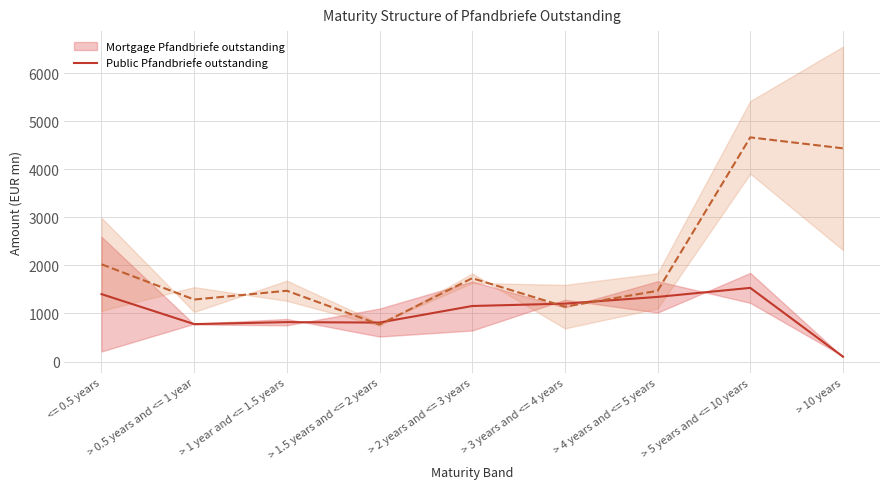

Reading left to right, transcribe all the data shown in this chart.

Mortgage Pfandbriefe outstanding (center): <= 0.5 years=1403.5	> 0.5 years and <= 1 year=779.1	> 1 year and <= 1.5 years=820.1	> 1.5 years and <= 2 years=811.1	> 2 years and <= 3 years=1156.0	> 3 years and <= 4 years=1205.4	> 4 years and <= 5 years=1345.3	> 5 years and <= 10 years=1533.0	> 10 years=102.5
Public Pfandbriefe outstanding (center): <= 0.5 years=2024.2	> 0.5 years and <= 1 year=1290.4	> 1 year and <= 1.5 years=1473.3	> 1.5 years and <= 2 years=769.8	> 2 years and <= 3 years=1734.7	> 3 years and <= 4 years=1142.7	> 4 years and <= 5 years=1471.9	> 5 years and <= 10 years=4666.2	> 10 years=4438.2